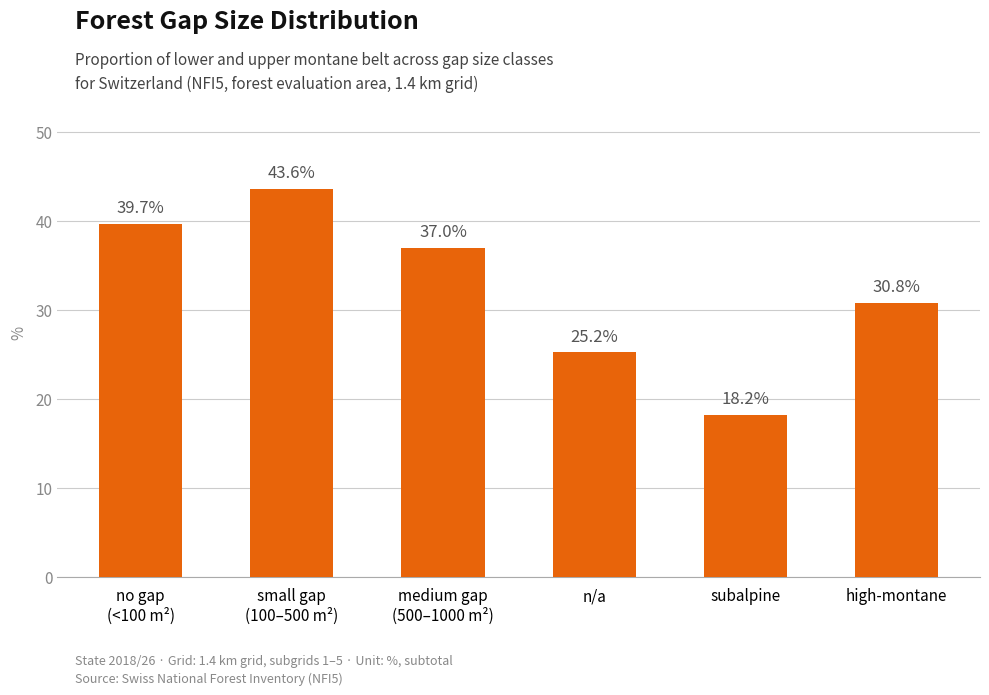

Reading left to right, extract all data points from this chart.

39.7	43.6	37.0	25.2	18.2	30.8